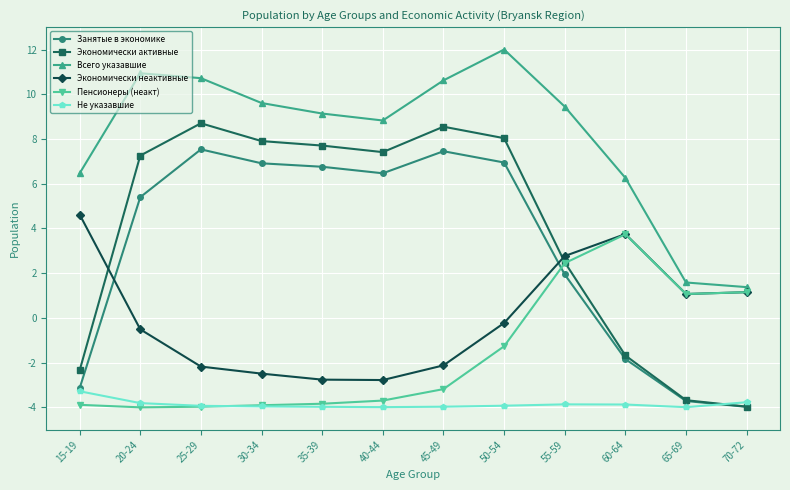

Rank the series at 50-54 from lowest to highest value.

Не указавшие, Пенсионеры (неакт), Экономически неактивные, Занятые в экономике, Экономически активные, Всего указавшие